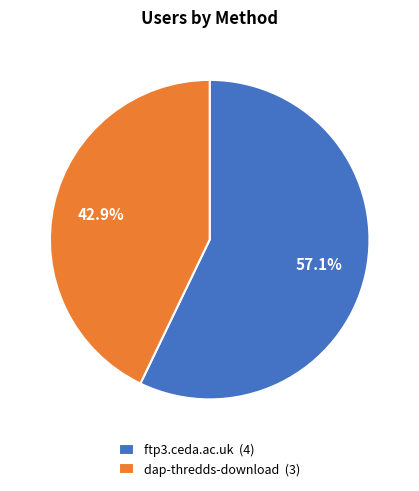

What is the smallest slice in the pie chart?

dap-thredds-download